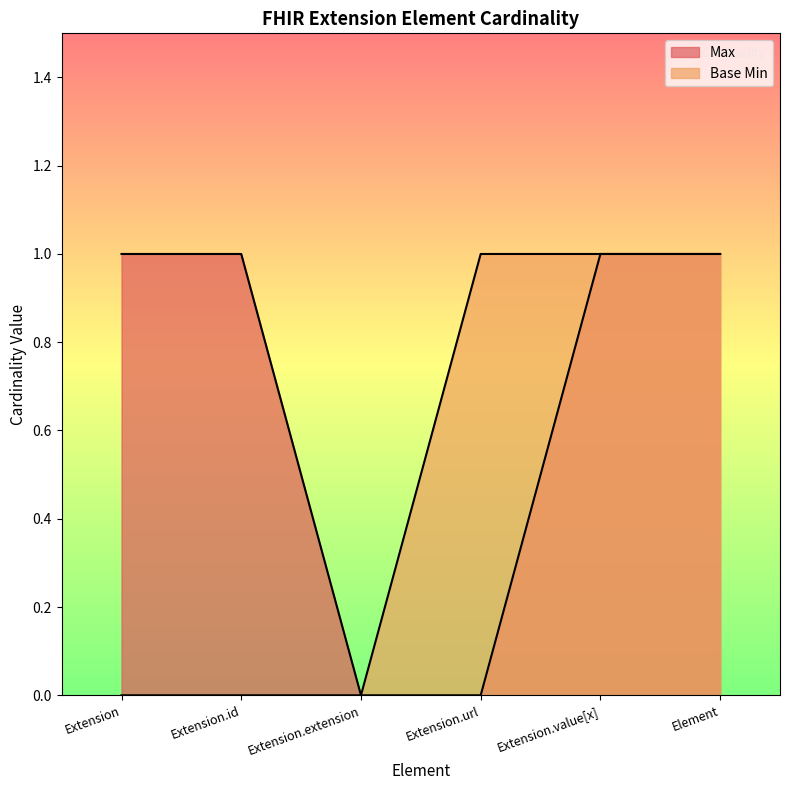

True or false: Max has more than 1 interior local peaks.

False